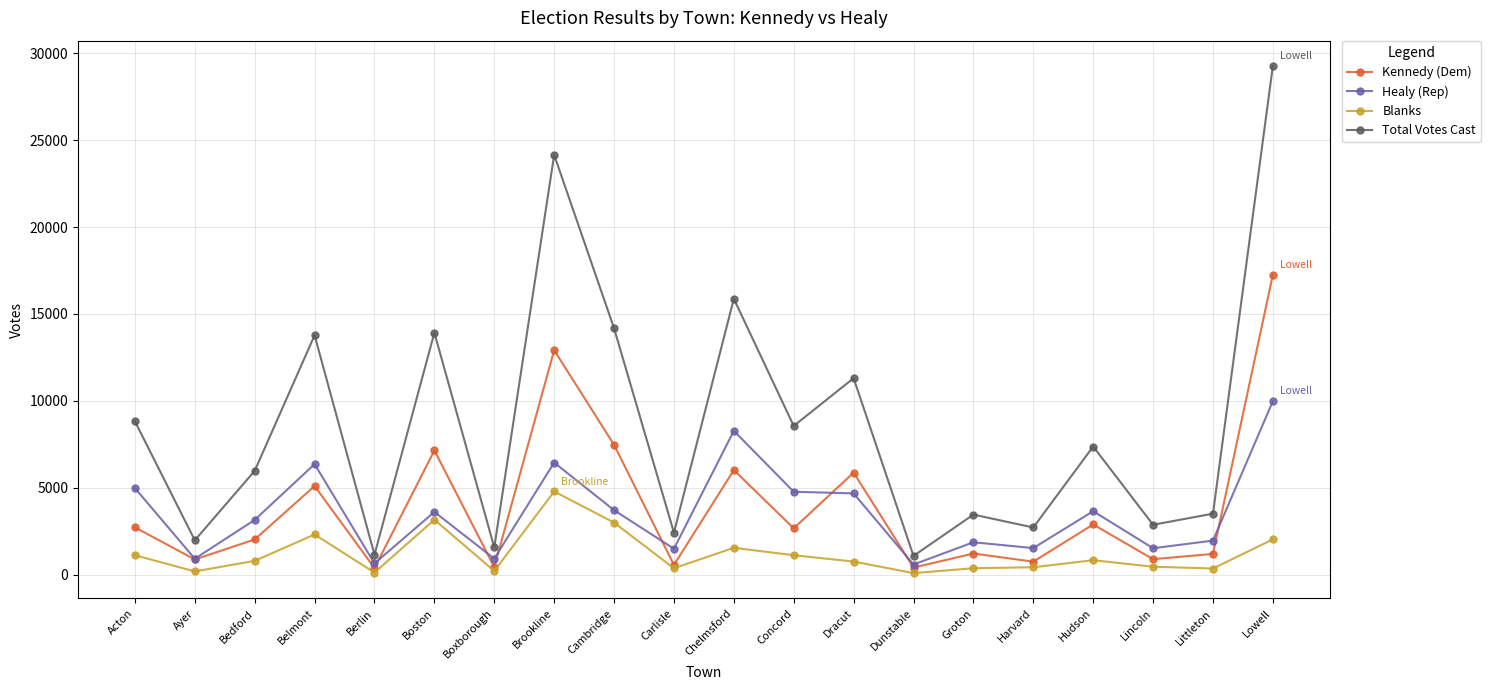

Which series changed the most between Brookline and Dunstable?

Total Votes Cast